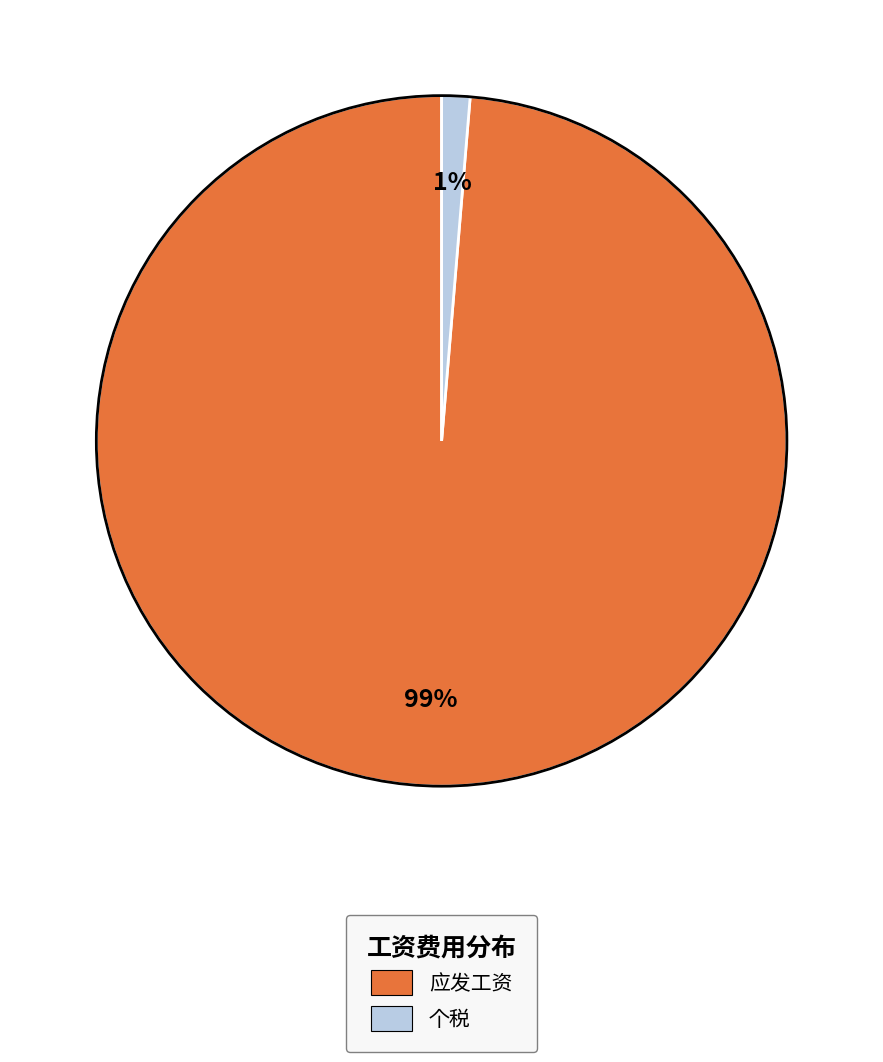

Which category has the smallest portion of the pie?

个税